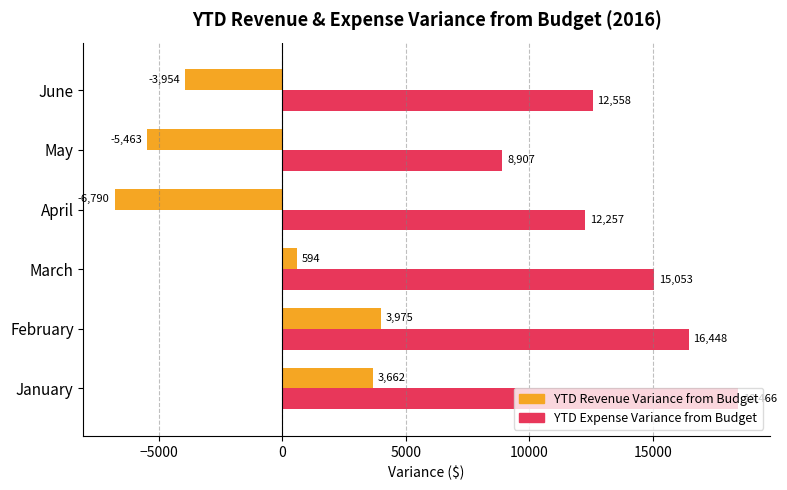

Where is YTD Expense Variance from Budget nearest to the value 13686?

June